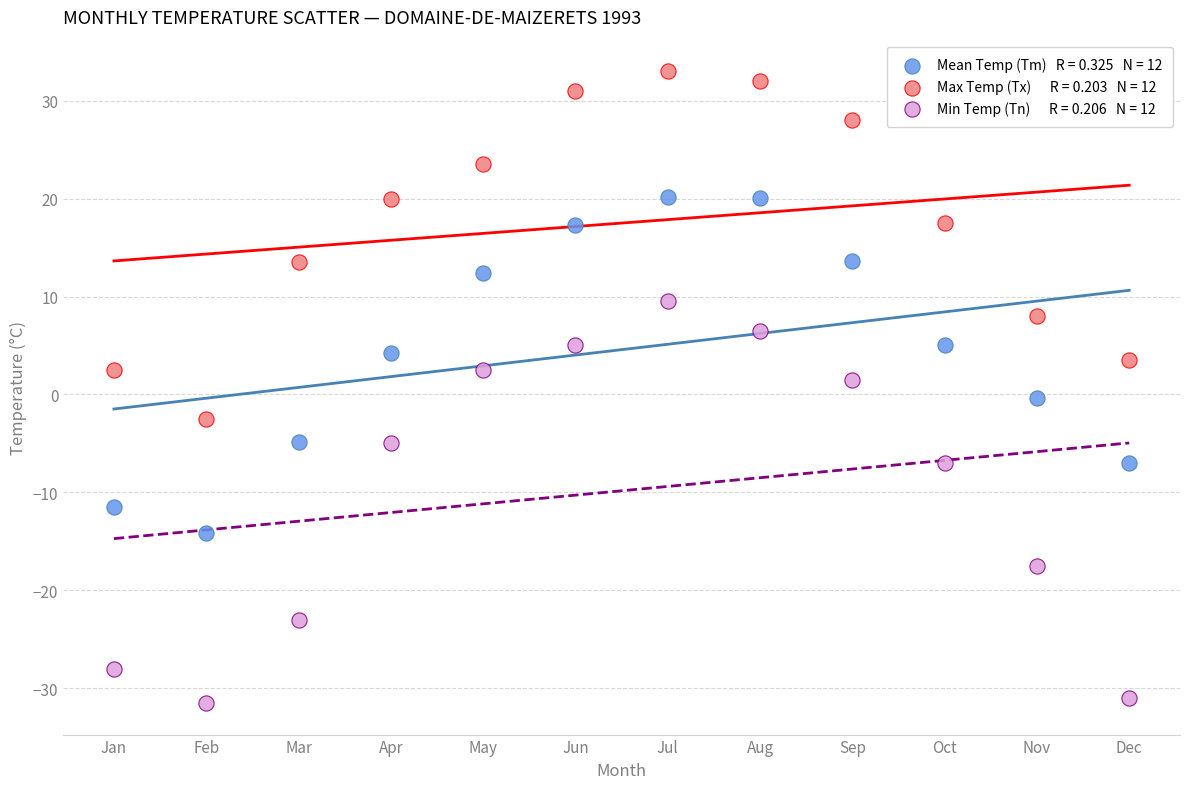

Across all data points, what is the range of Y values (max minus min)?

64.5